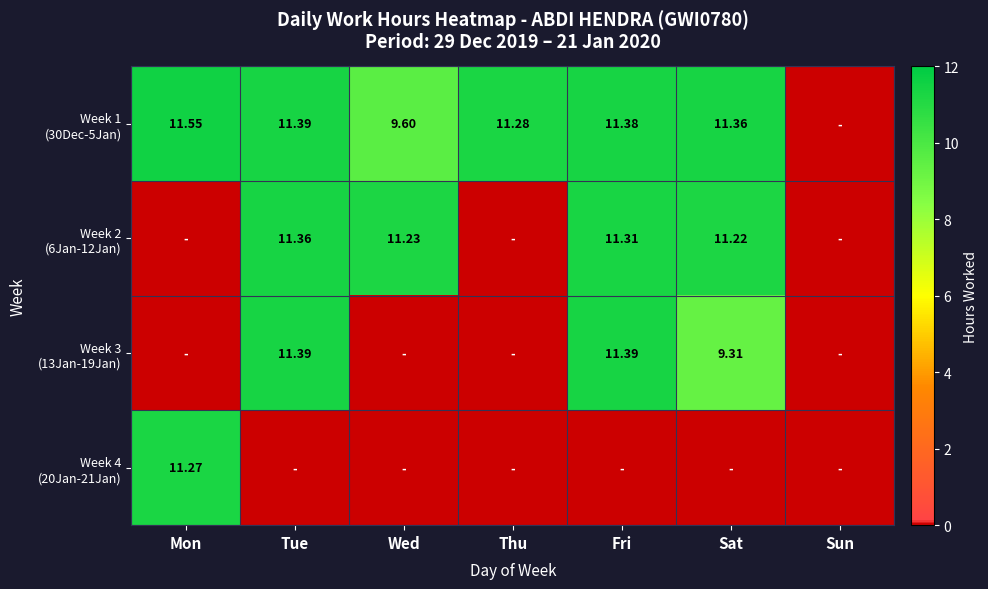

What is the difference between the second highest and minimum values in the Week 3 (13Jan-19Jan) series?

11.4